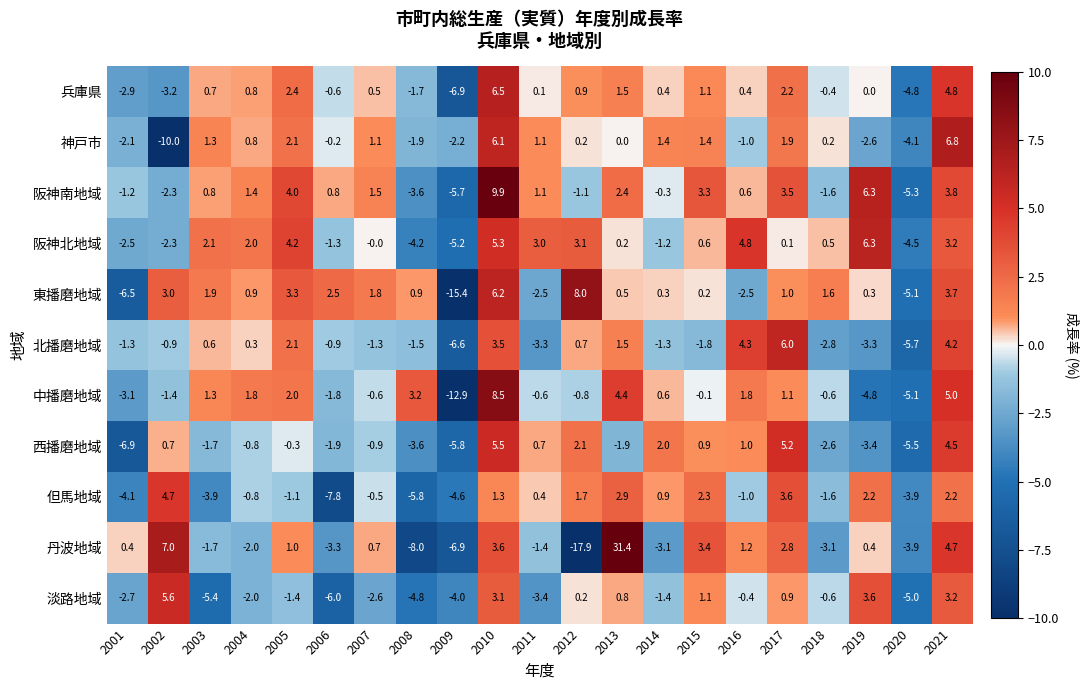

The value of 但馬地域 at 2015 is 2.3. True or false?

True